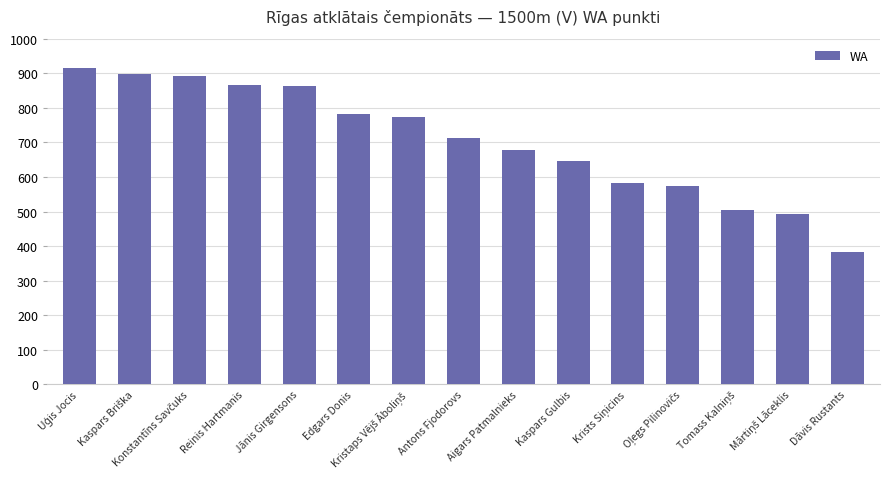

What is the minimum value shown in the chart?

383